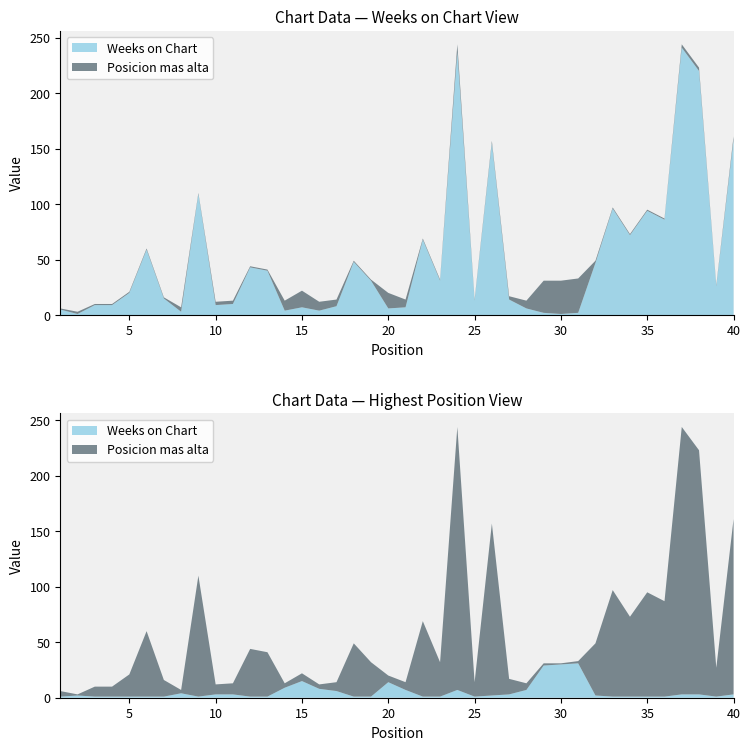

Reading left to right, list all the values displayed in this chart.

Weeks on Chart: 1=5	2=1	3=9	4=9	5=20	6=59	7=15	8=3	9=109	10=9	11=10	12=43	13=40	14=4	15=7	16=4	17=8	18=48	19=31	20=6	21=7	22=68	23=31	24=237	25=13	26=155	27=14	28=6	29=2	30=1	31=2	32=47	33=96	34=72	35=94	36=86	37=241	38=220	39=26	40=158
Posicion mas alta: 1=1	2=2	3=1	4=1	5=1	6=1	7=1	8=4	9=1	10=3	11=3	12=1	13=1	14=9	15=15	16=8	17=6	18=1	19=1	20=14	21=7	22=1	23=1	24=7	25=1	26=2	27=3	28=7	29=29	30=30	31=31	32=2	33=1	34=1	35=1	36=1	37=3	38=3	39=1	40=3